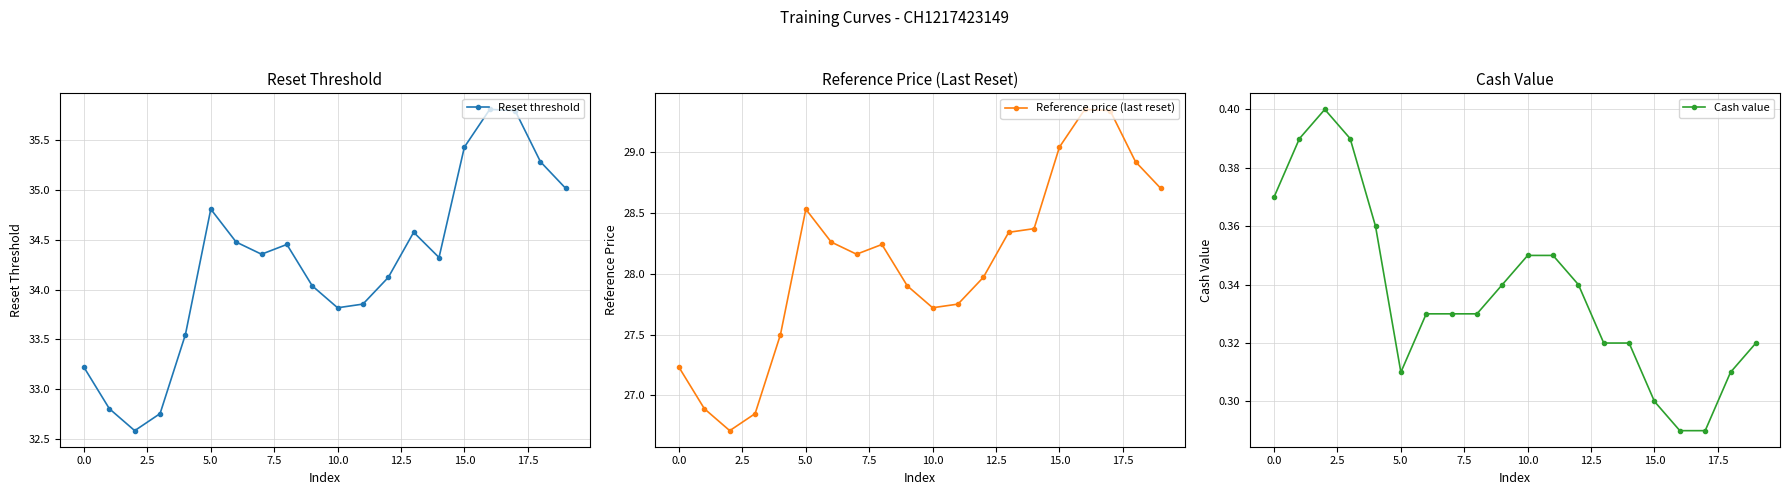

Which category has the highest value in the Reference price (last reset) series?

16